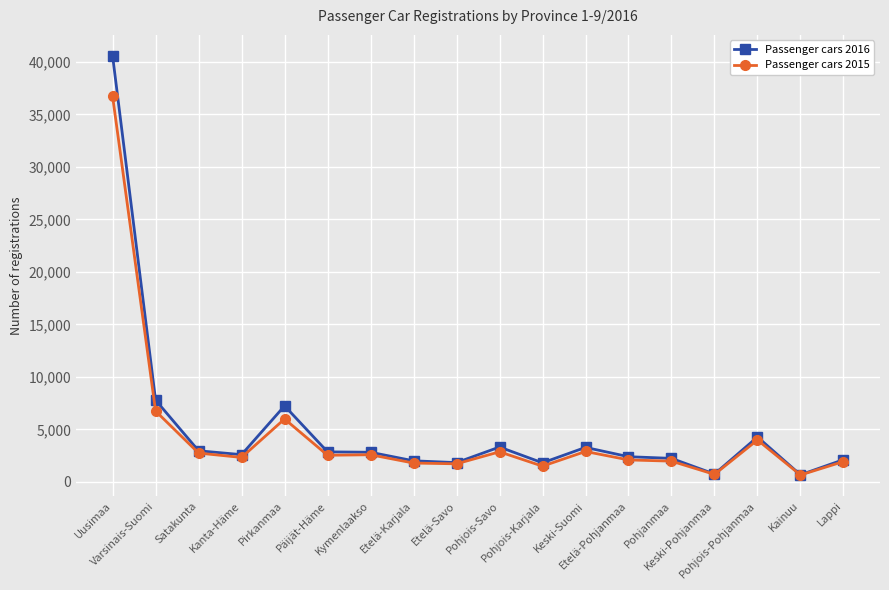

List the series in order of their peak value, lowest first.

Passenger cars 2015, Passenger cars 2016